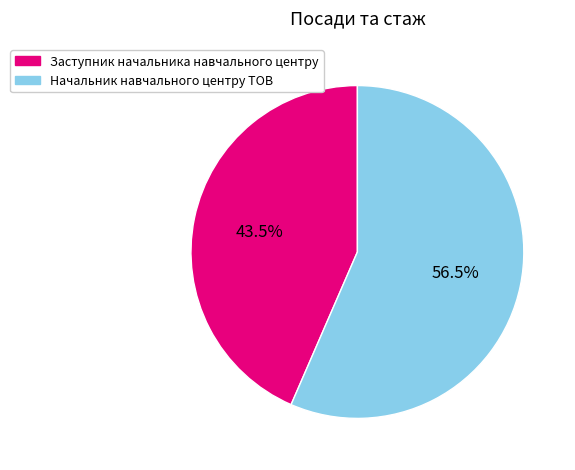

What is the largest slice in the pie chart?

Начальник навчального центру ТОВ